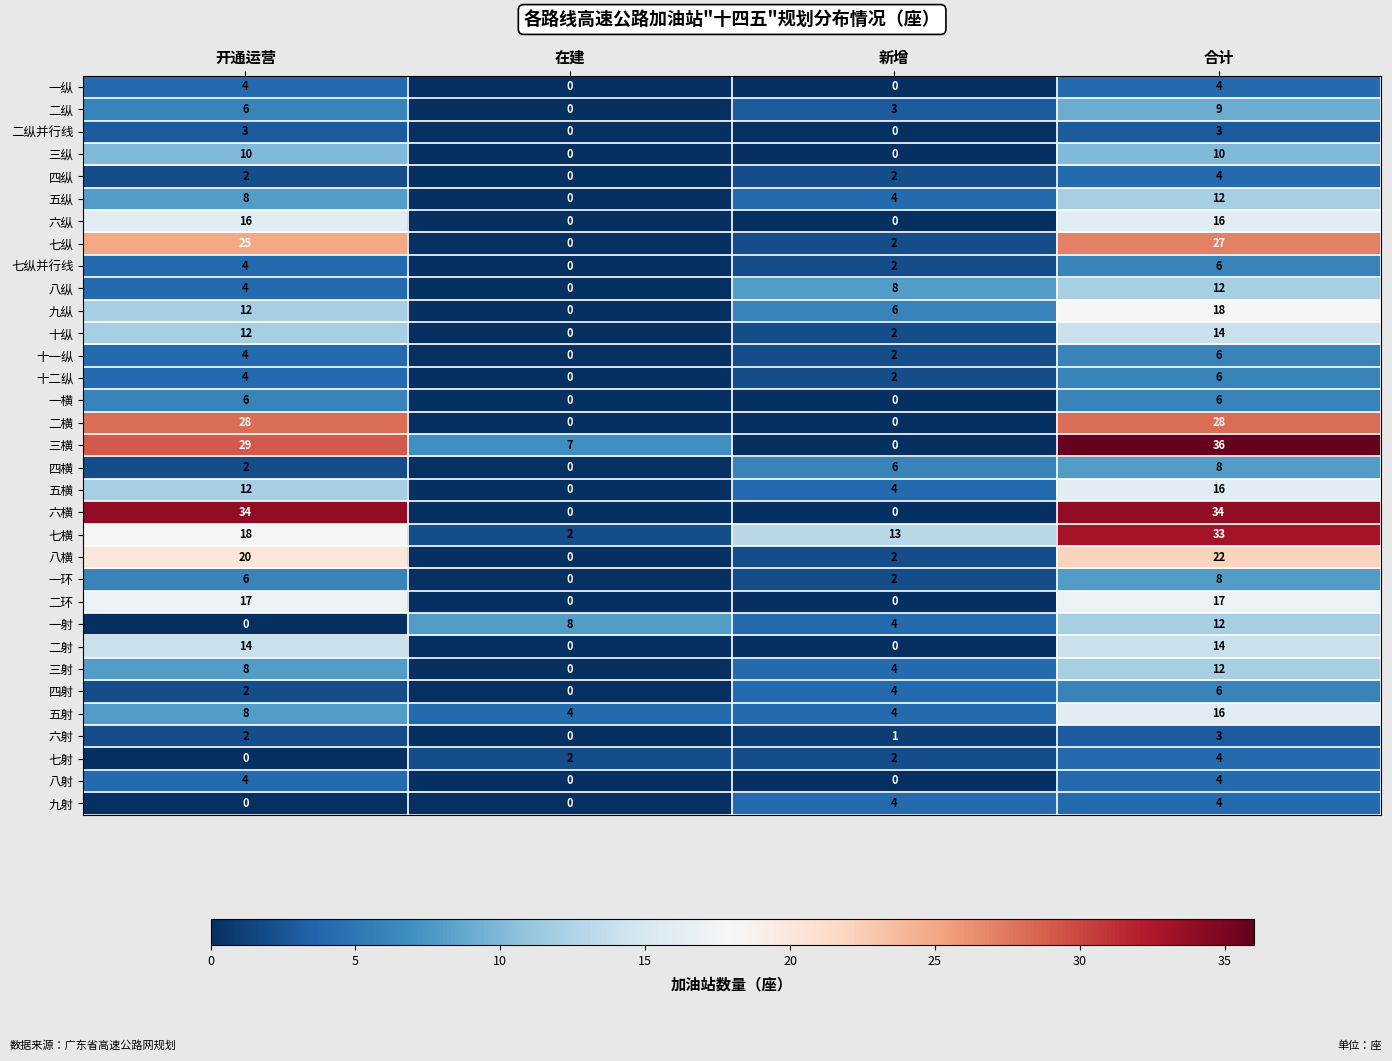

Count the 八射 values in the range 0 to 4.

4